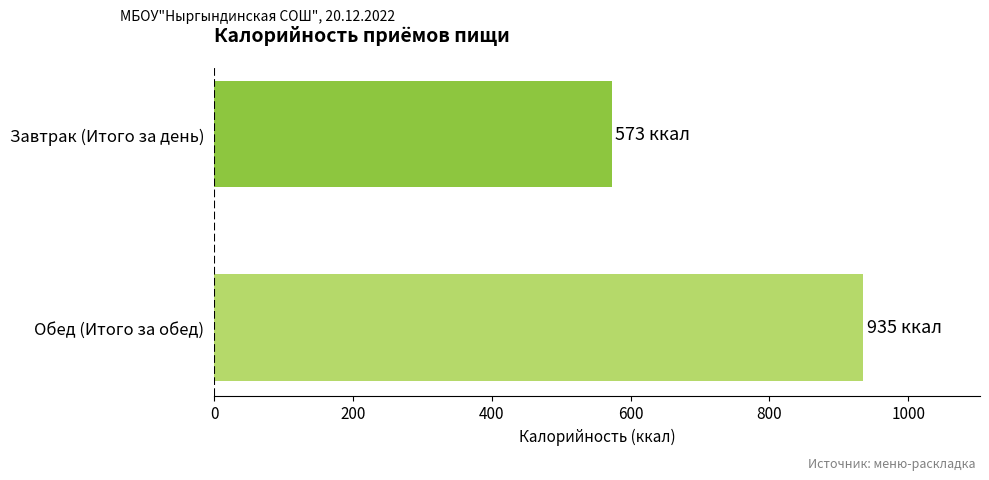

Rank the categories by value from highest to lowest.

Обед (Итого за обед), Завтрак (Итого за день)